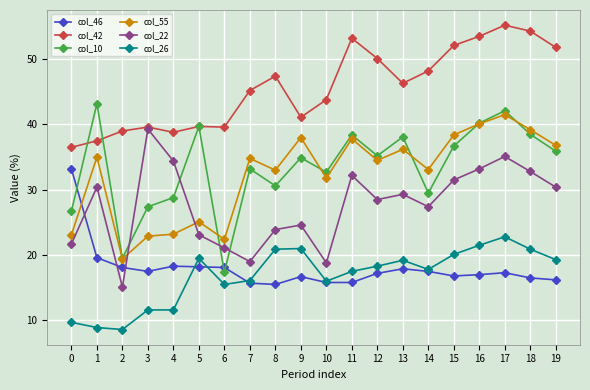

What are all the series names shown in the legend?

col_46, col_42, col_10, col_55, col_22, col_26